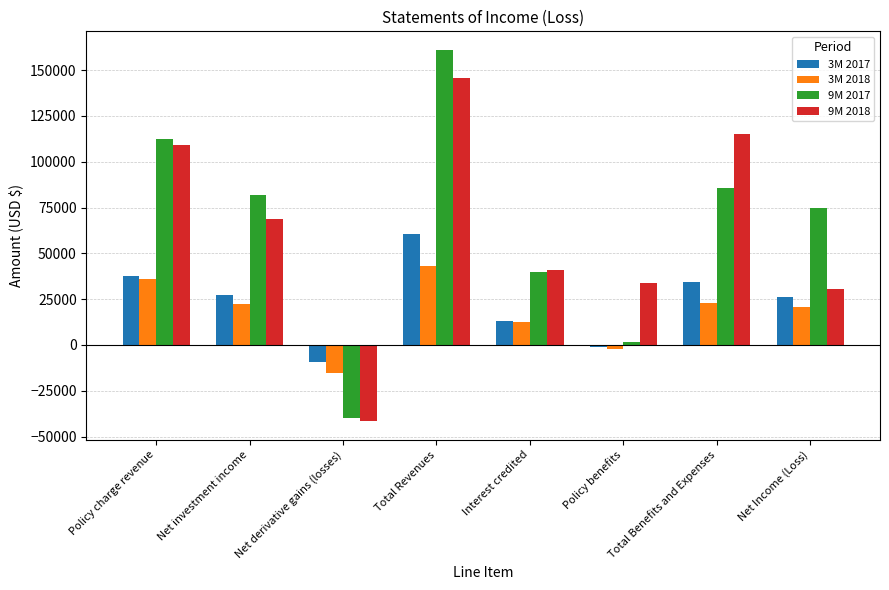

What are all the series names shown in the legend?

3M 2017, 3M 2018, 9M 2017, 9M 2018